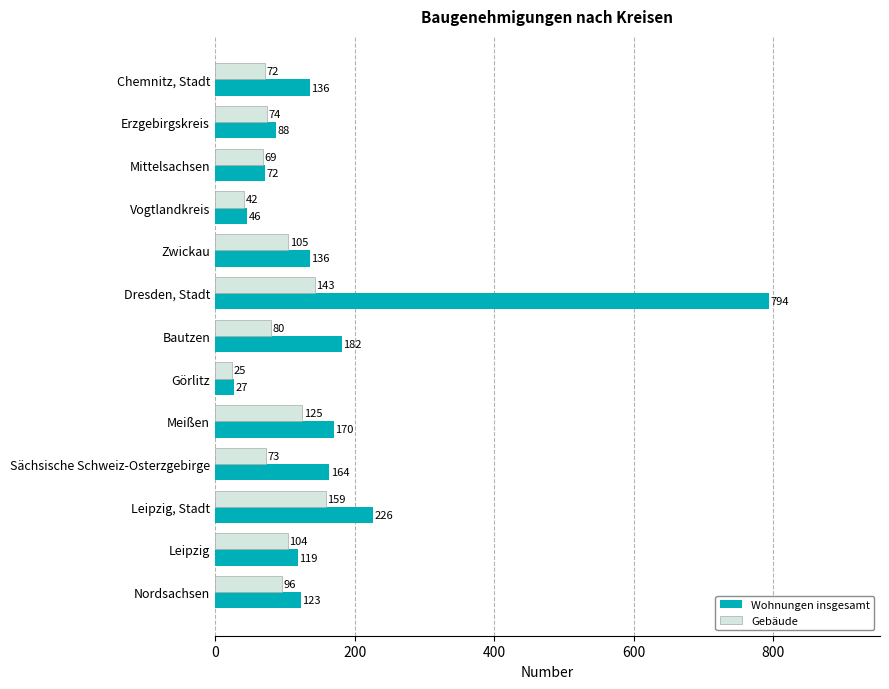

Is the value of Wohnungen insgesamt at Mittelsachsen greater than the value of Gebäude at Vogtlandkreis?

Yes